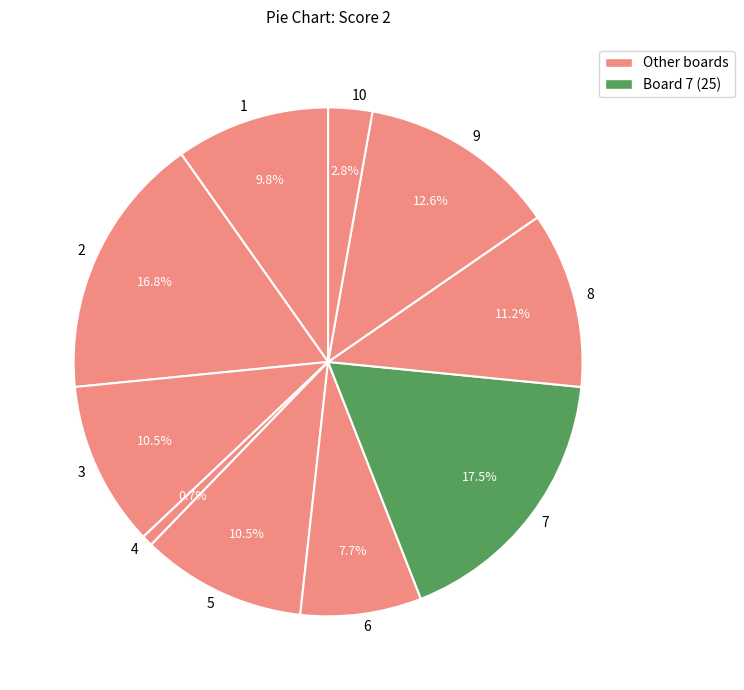

What is the smallest slice in the pie chart?

4